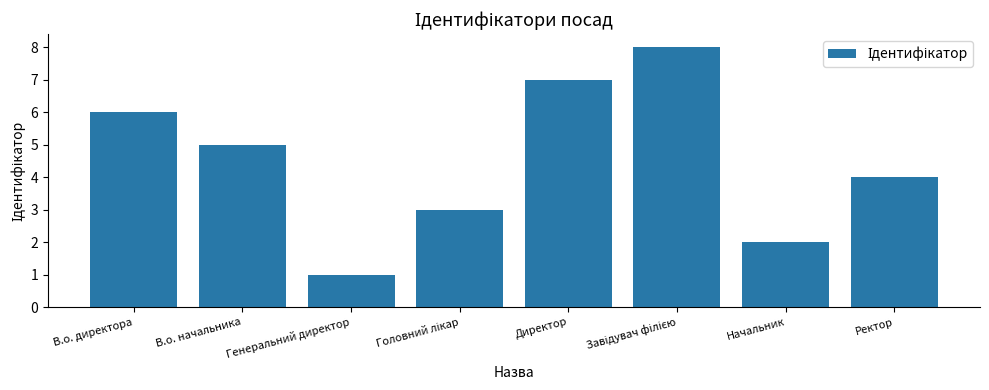

What is the difference between the second highest and minimum values?

6